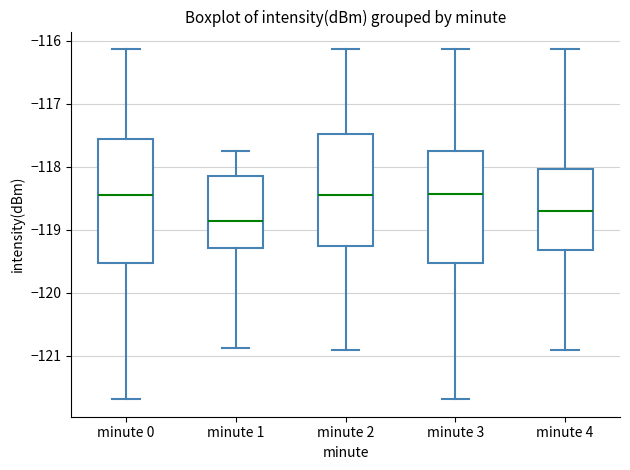

Reading left to right, transcribe this box plot: for each box, give where its median line is, the range the box spans, and where its two whiskers end, as read against the y-axis. The values are not printed on the chart, so give them approximately, as read against the axis.

minute 0: median -118.5, box -119.5 to -117.6, whiskers -121.7 to -116.1
minute 1: median -118.9, box -119.3 to -118.1, whiskers -120.9 to -117.8
minute 2: median -118.5, box -119.3 to -117.5, whiskers -120.9 to -116.1
minute 3: median -118.4, box -119.5 to -117.8, whiskers -121.7 to -116.1
minute 4: median -118.7, box -119.3 to -118.0, whiskers -120.9 to -116.1